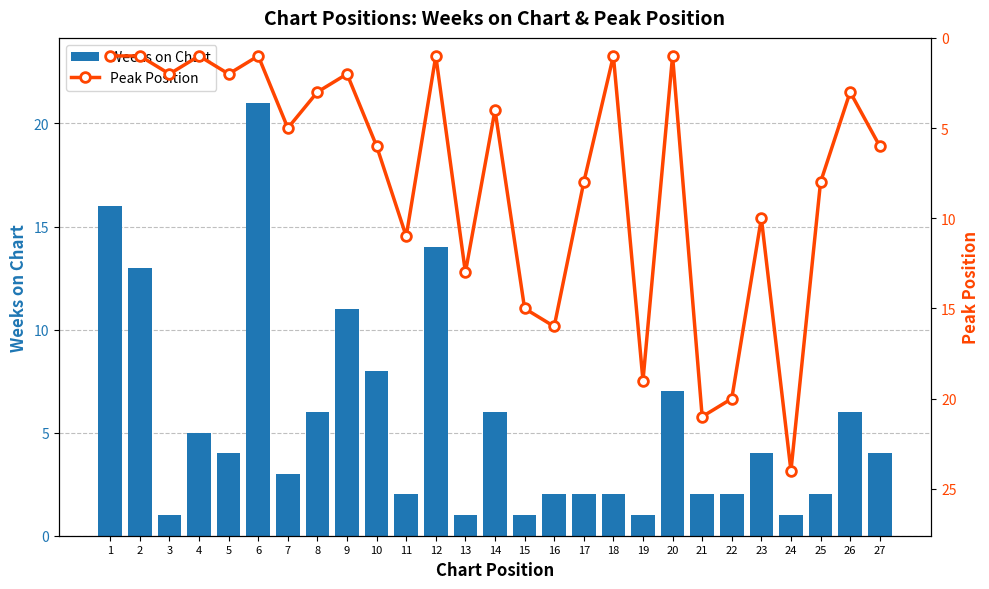

List the series in order of their peak value, highest first.

Peak Position, Weeks on Chart